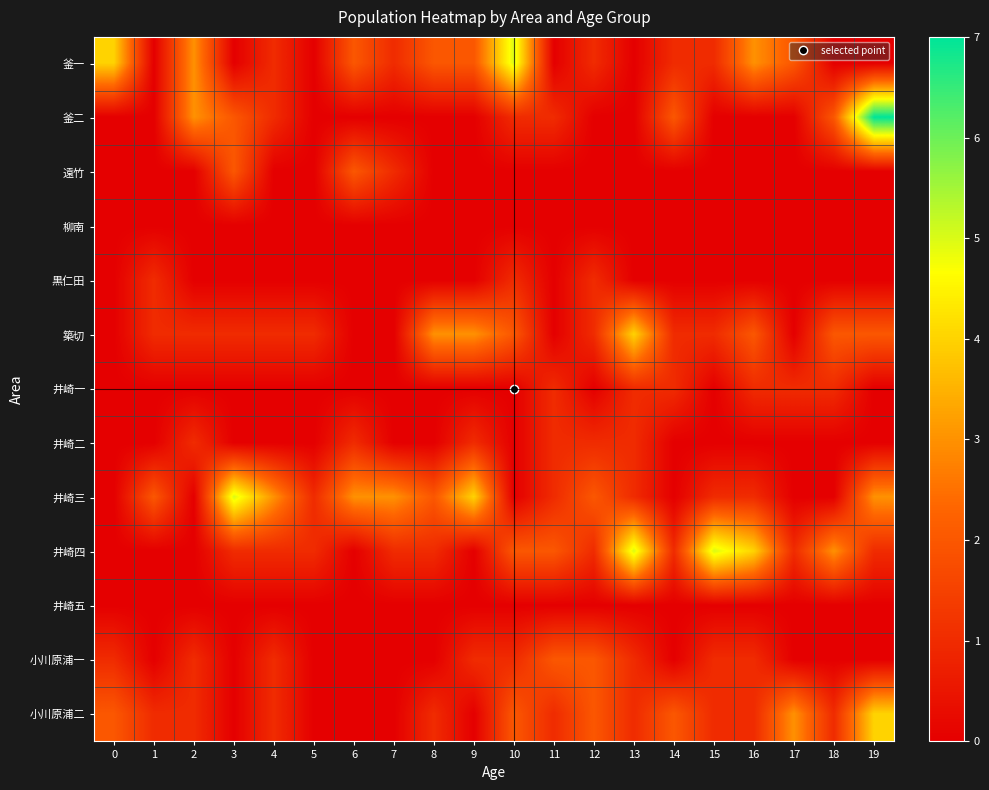

Reading left to right, what are all the values shown in this chart?

釜一: 0=4	1=0	2=3	3=0	4=1	5=0	6=2	7=1	8=2	9=2	10=5	11=0	12=1	13=0	14=1	15=1	16=3	17=2	18=0	19=0
釜二: 0=0	1=0	2=3	3=2	4=1	5=0	6=0	7=0	8=0	9=0	10=1	11=1	12=0	13=0	14=2	15=0	16=0	17=0	18=2	19=7
遠竹: 0=0	1=0	2=0	3=2	4=0	5=0	6=2	7=1	8=0	9=0	10=0	11=0	12=0	13=0	14=0	15=0	16=0	17=0	18=0	19=0
柳南: 0=0	1=0	2=0	3=0	4=0	5=0	6=0	7=0	8=0	9=0	10=0	11=0	12=0	13=0	14=0	15=0	16=0	17=0	18=0	19=0
黒仁田: 0=0	1=1	2=0	3=0	4=0	5=0	6=0	7=0	8=0	9=0	10=1	11=0	12=1	13=0	14=0	15=0	16=0	17=0	18=0	19=0
築切: 0=0	1=1	2=1	3=1	4=1	5=1	6=0	7=0	8=3	9=3	10=2	11=0	12=1	13=4	14=1	15=1	16=2	17=0	18=2	19=2
井崎一: 0=0	1=0	2=0	3=0	4=0	5=0	6=0	7=0	8=0	9=0	10=0	11=1	12=0	13=1	14=1	15=0	16=1	17=1	18=1	19=0
井崎二: 0=0	1=0	2=1	3=0	4=0	5=0	6=1	7=0	8=0	9=1	10=0	11=1	12=1	13=1	14=0	15=0	16=0	17=0	18=0	19=0
井崎三: 0=0	1=2	2=0	3=5	4=3	5=1	6=3	7=3	8=2	9=4	10=0	11=1	12=2	13=1	14=0	15=1	16=1	17=0	18=0	19=3
井崎四: 0=0	1=0	2=0	3=1	4=1	5=1	6=0	7=1	8=1	9=0	10=2	11=2	12=1	13=5	14=1	15=5	16=4	17=1	18=3	19=1
井崎五: 0=0	1=0	2=0	3=0	4=0	5=0	6=0	7=0	8=0	9=0	10=0	11=0	12=0	13=0	14=0	15=0	16=0	17=0	18=0	19=0
小川原浦一: 0=1	1=0	2=1	3=0	4=1	5=0	6=0	7=0	8=0	9=1	10=1	11=2	12=2	13=1	14=0	15=1	16=1	17=0	18=0	19=0
小川原浦二: 0=2	1=1	2=1	3=0	4=1	5=0	6=0	7=0	8=1	9=0	10=2	11=1	12=2	13=1	14=2	15=1	16=1	17=3	18=1	19=4